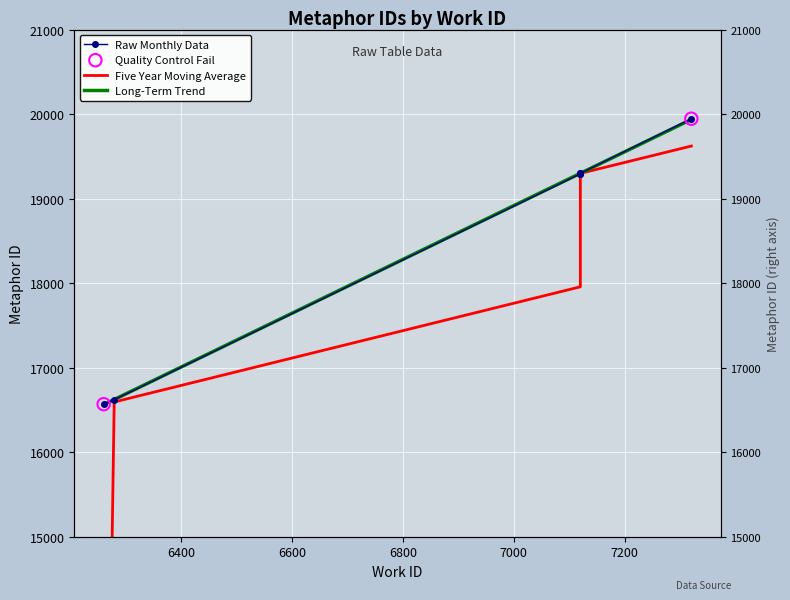

What is the ratio of the value at 7120 to the value at 7120?

1.0